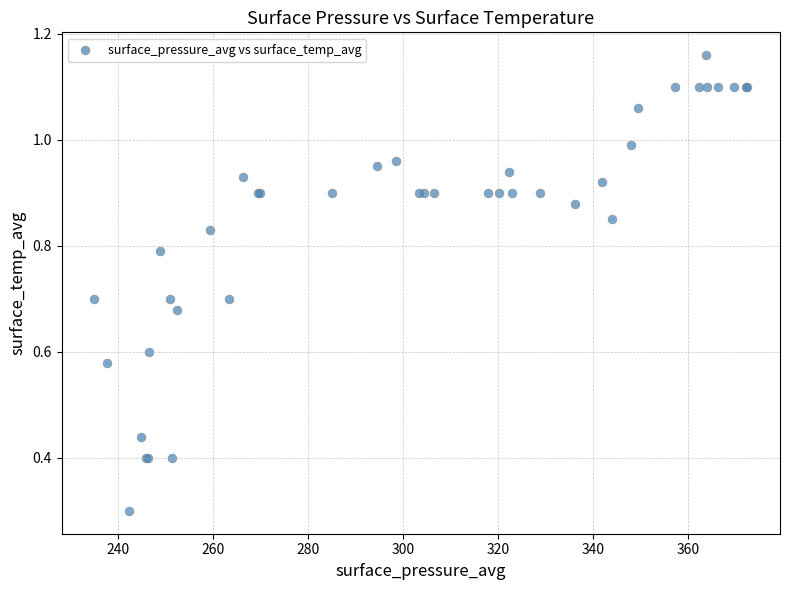

What Y value in the scatter plot is closest to 0?

0.3